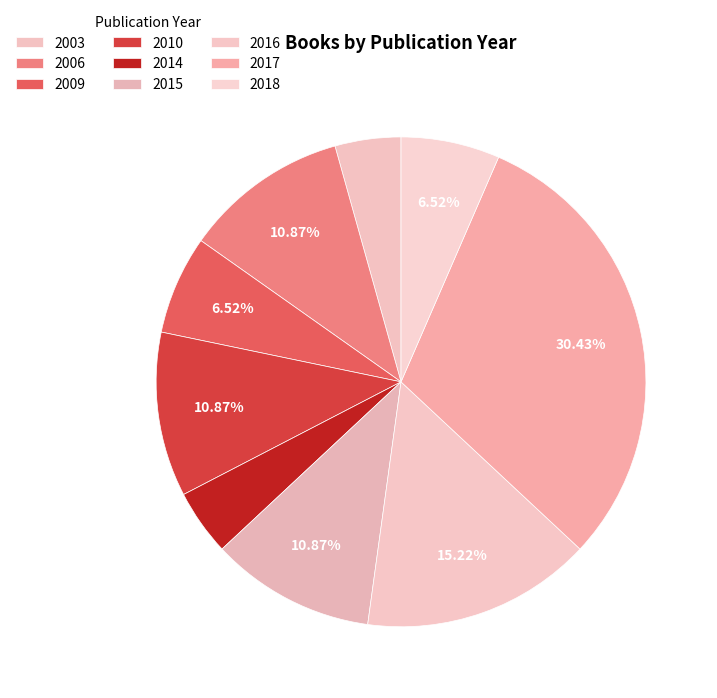

How many slices are in this pie chart?

9